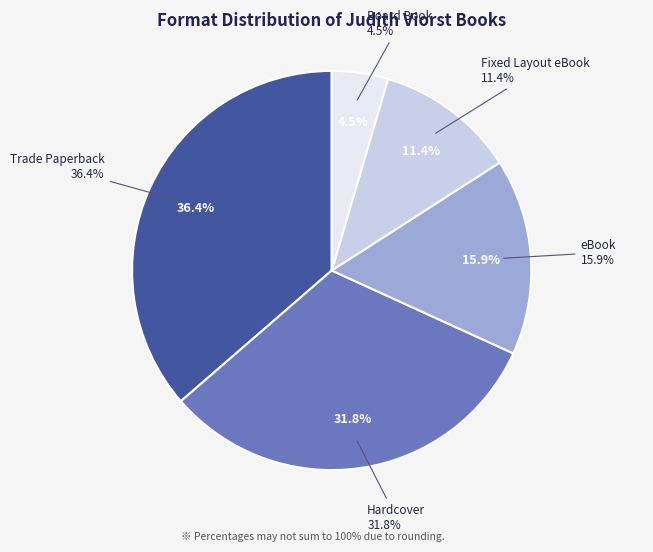

To the nearest percent, what is the average slice percentage?

20%